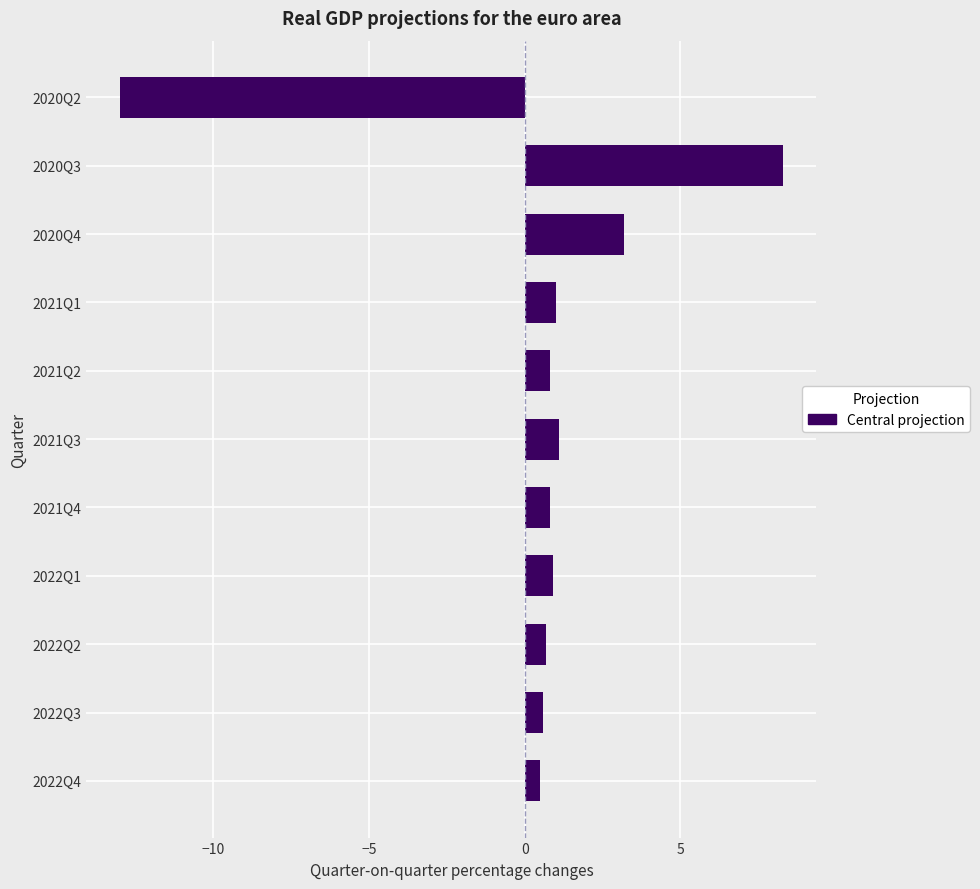

Which has a higher value, 2020Q4 or 2022Q3?

2020Q4